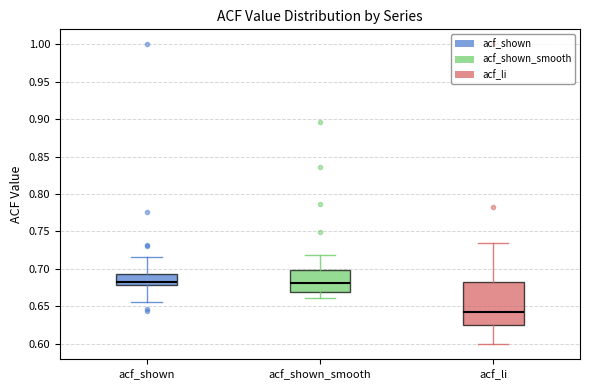

Reading left to right, transcribe this box plot: for each box, give where its median line is, the range the box spans, and where its two whiskers end, as read against the y-axis. The values are not printed on the chart, so give them approximately, as read against the axis.

acf_shown: median 0.680 (just above the box's lower edge), box 0.680 to 0.695, whiskers 0.655 to 0.715
acf_shown_smooth: median 0.680, box 0.670 to 0.700, whiskers 0.660 to 0.720
acf_li: median 0.645, box 0.625 to 0.685, whiskers 0.600 to 0.735